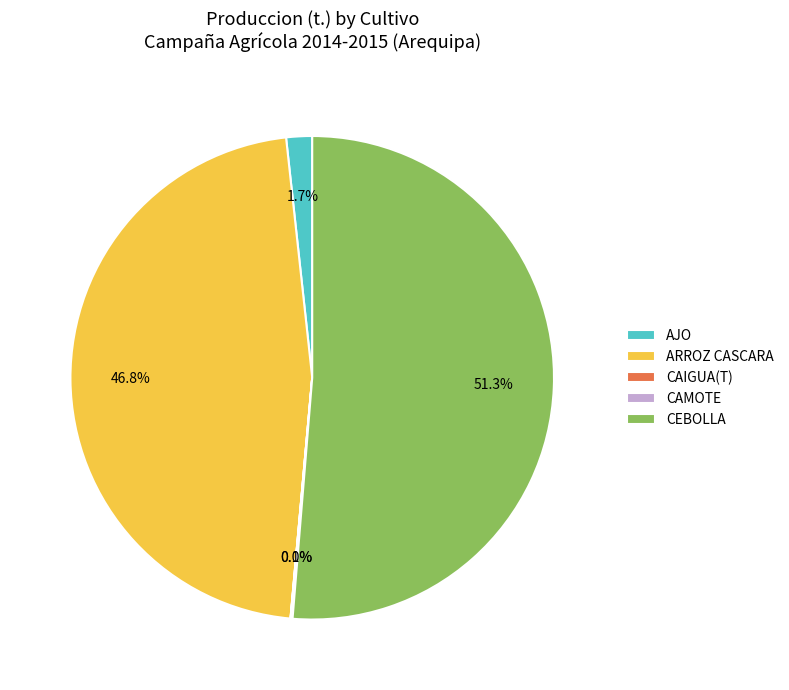

The ARROZ CASCARA slice represents 47% of the pie. True or false?

True